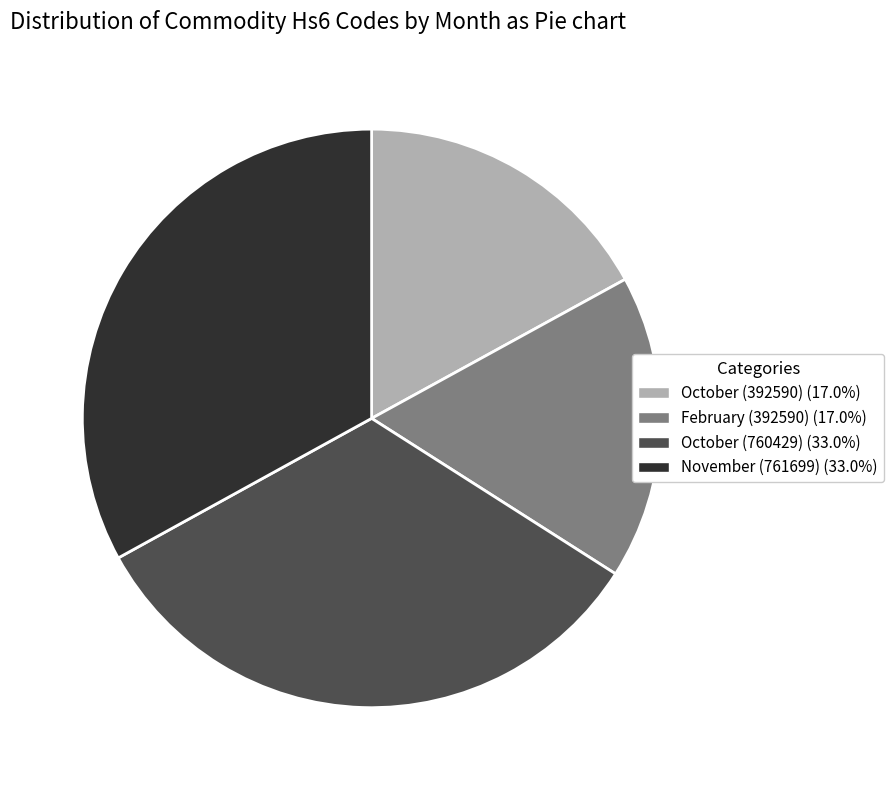

Is the sum of November (761699) and October (760429) greater than half?

Yes